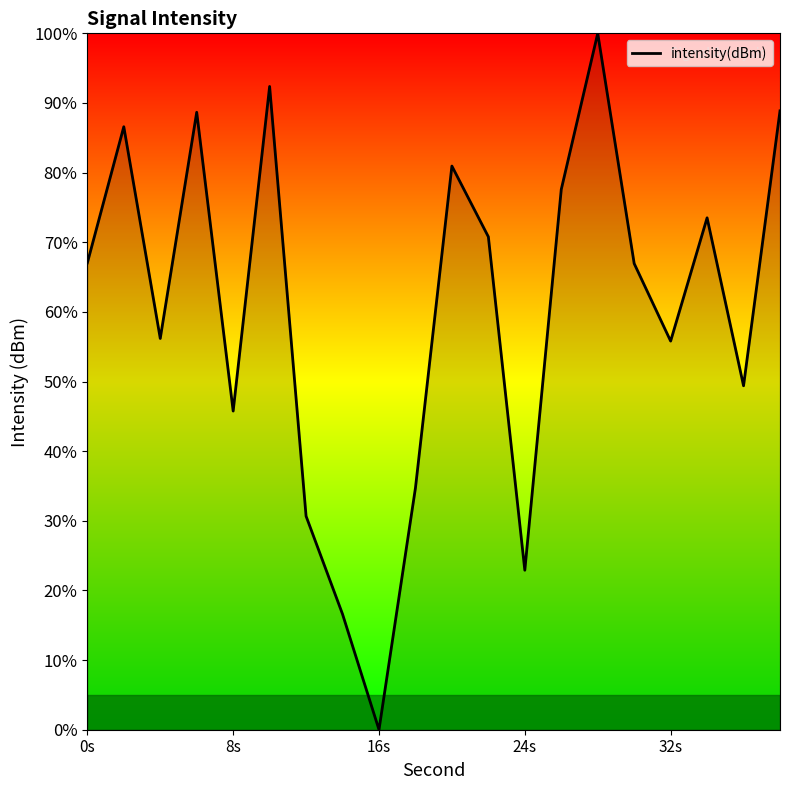

What is the difference between the maximum and minimum values?

100.0